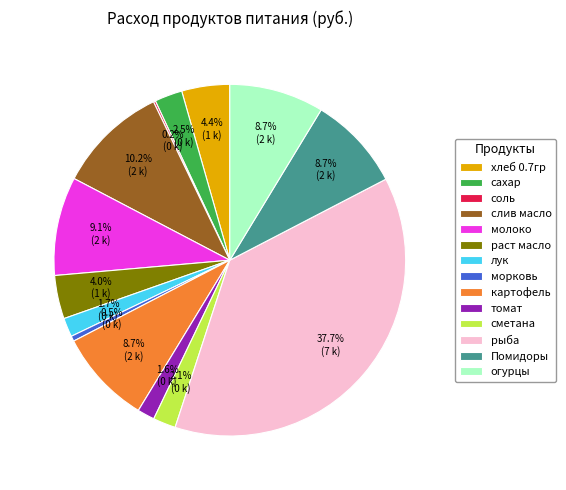

To the nearest percent, what is the difference between the largest and smallest slice percentages?

37%